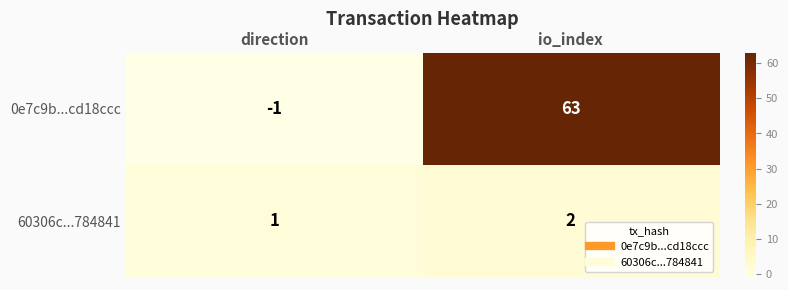

Reading right to left, extract all data points from this chart.

0e7c9b...cd18ccc: io_index=63	direction=-1
60306c...784841: io_index=2	direction=1